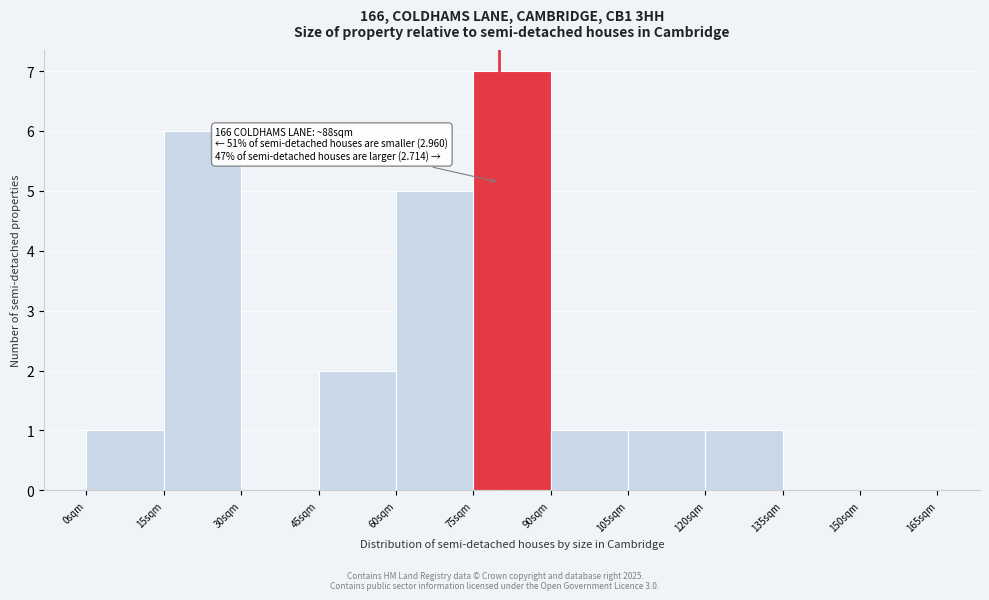

Which range on the x-axis has the tallest bar?

75 to 90